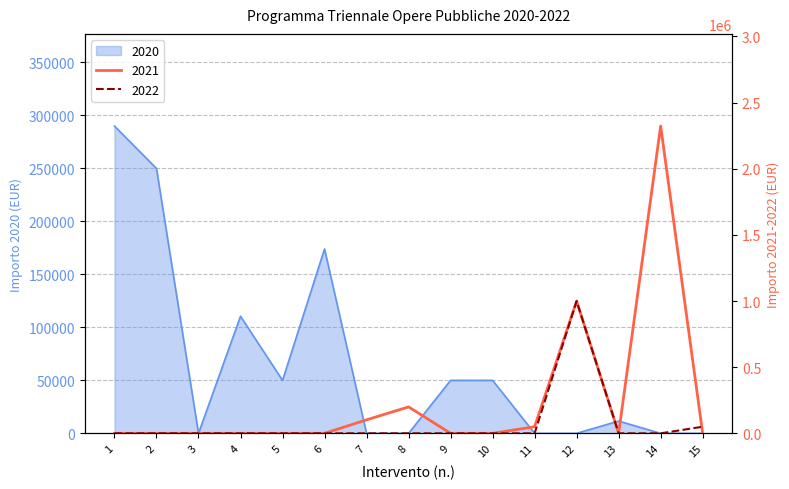

List the labels in order of 2021 value, smallest first.

1, 2, 3, 4, 5, 6, 9, 10, 13, 15, 11, 7, 8, 12, 14